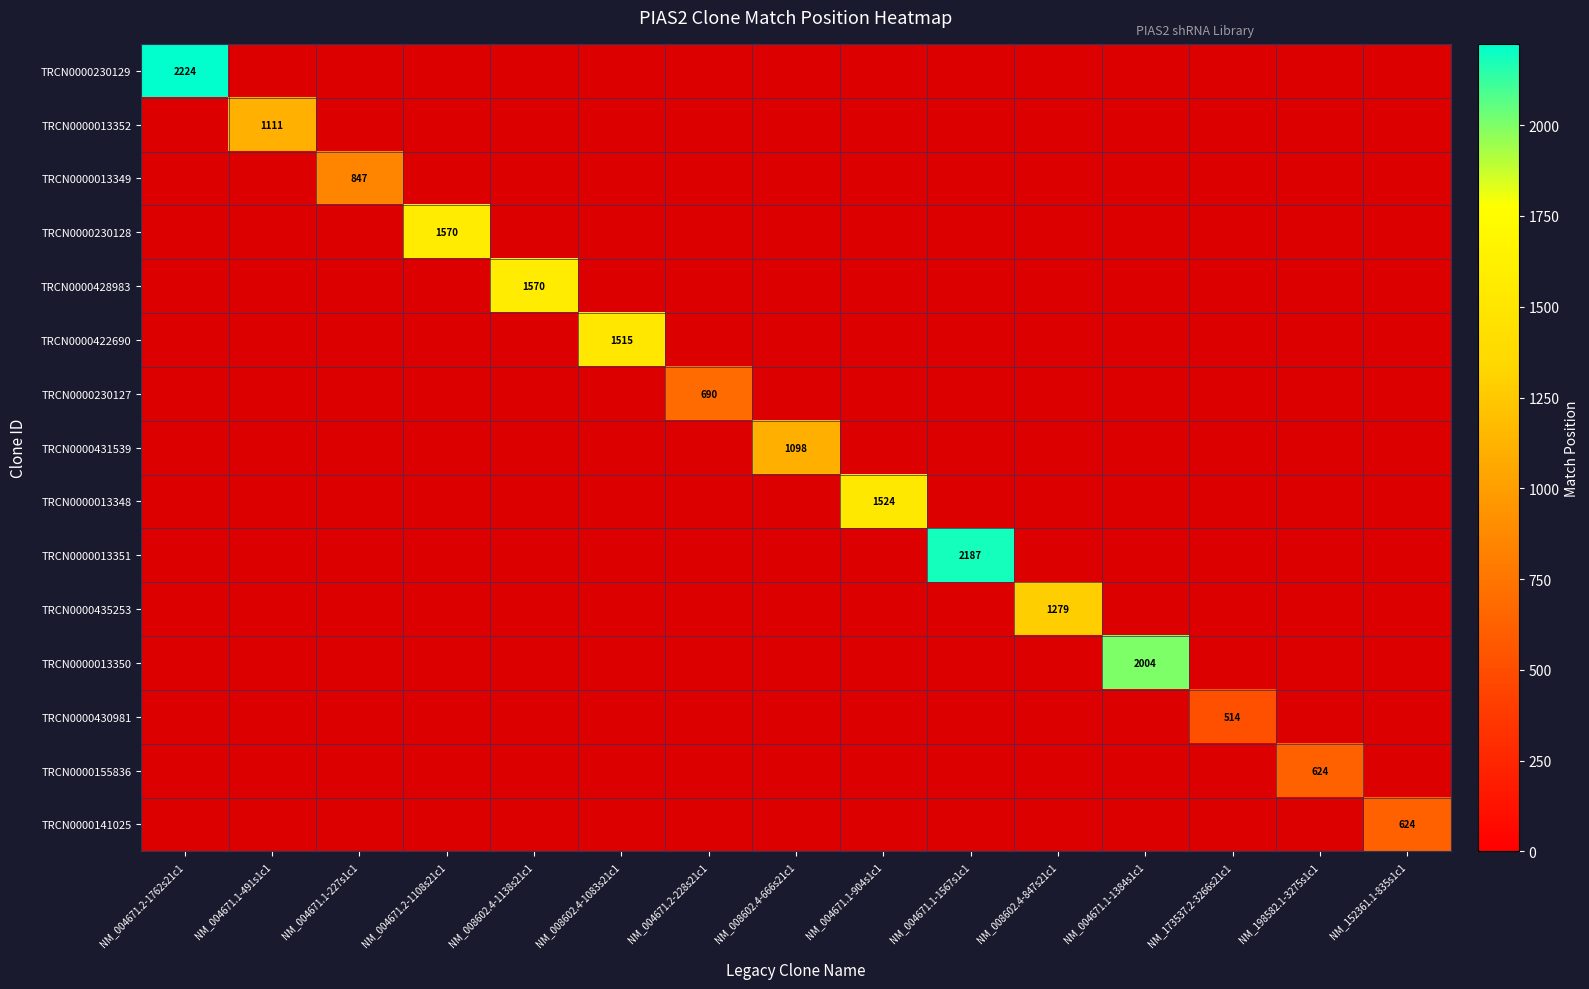

Which series has the largest range (max minus min)?

TRCN0000230129